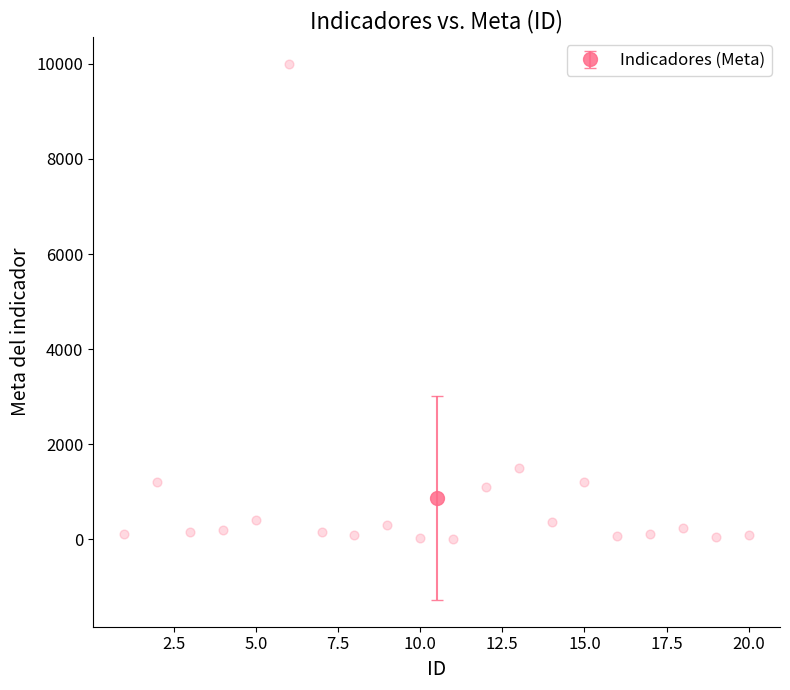

What Y value in the scatter plot is closest to 5008?

1500